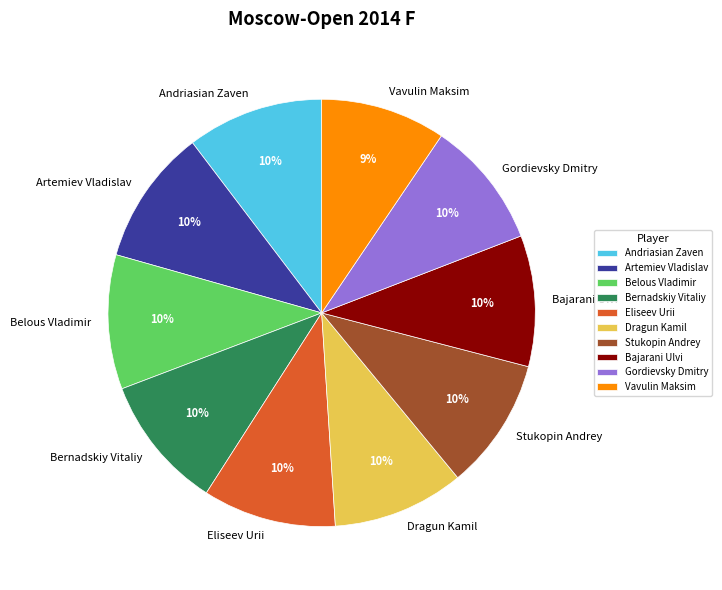

Count the number of slices in the pie.

10